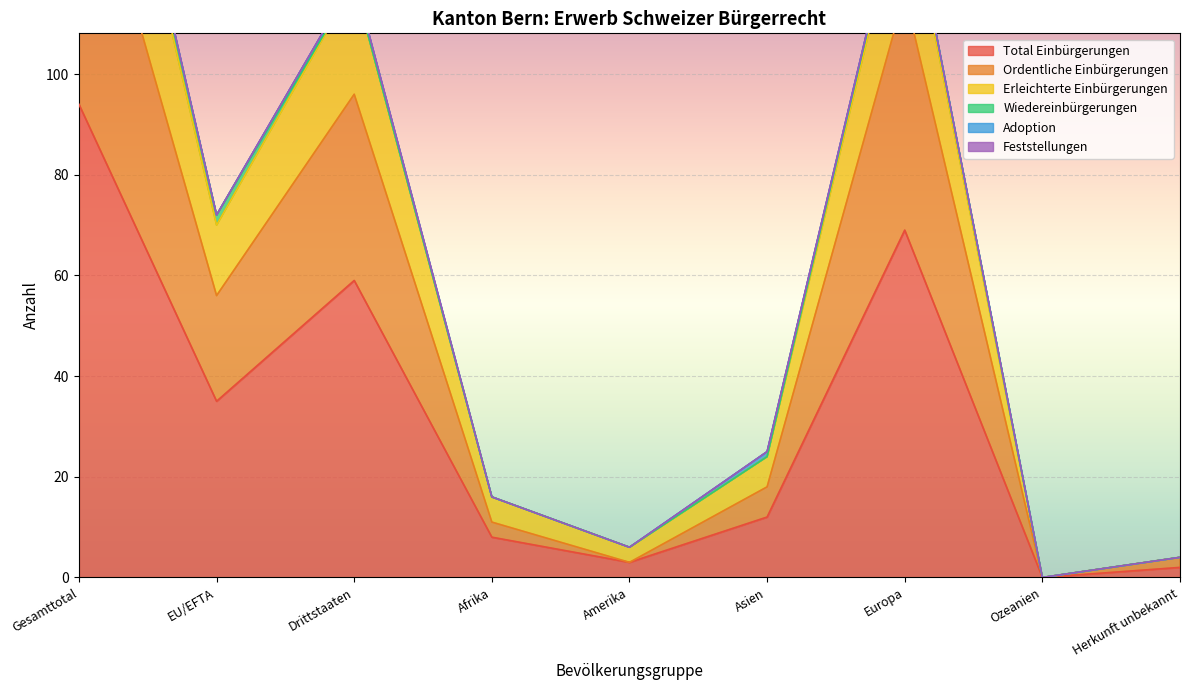

The value of Total Einbürgerungen at Europa is 48. True or false?

False